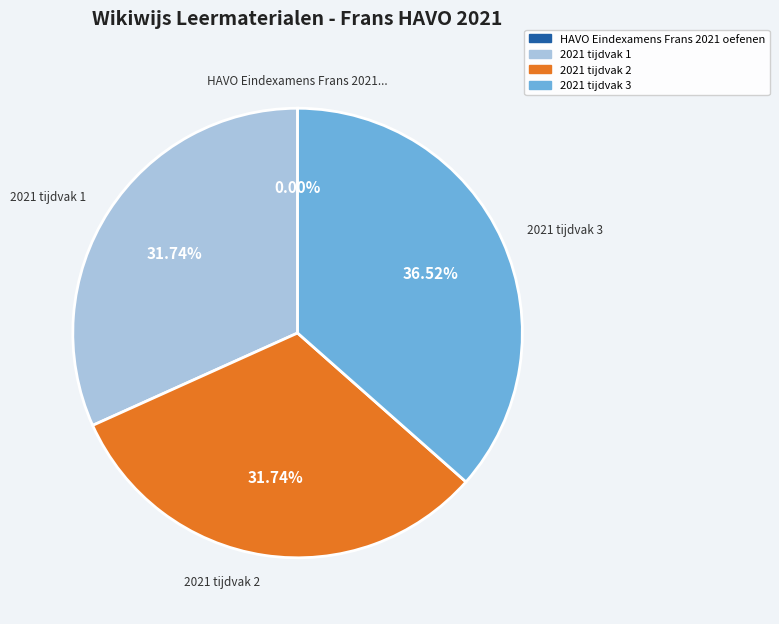

What is the ratio of the value at 2021 tijdvak 2 to the value at 2021 tijdvak 3?

0.9